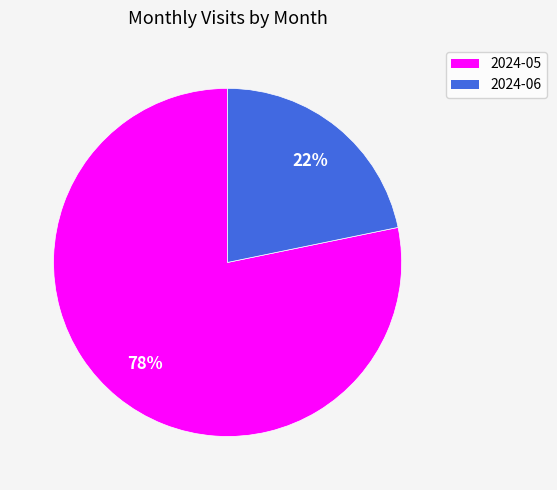

Is it true that 2024-06 is 22% of the pie?

True